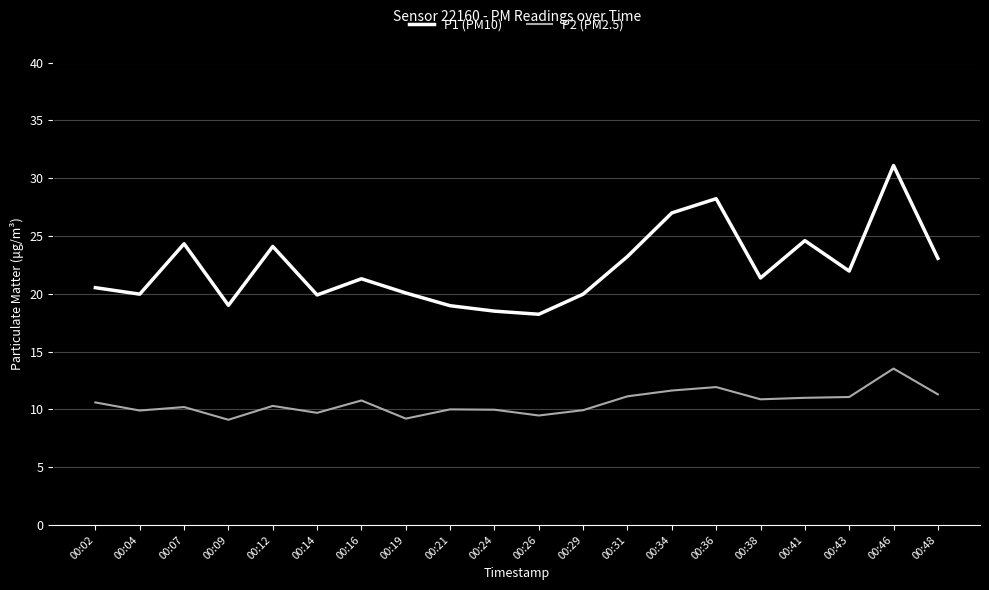

In P1 (PM10), how many points are higher than both neighbors (excluding endpoints)?

6